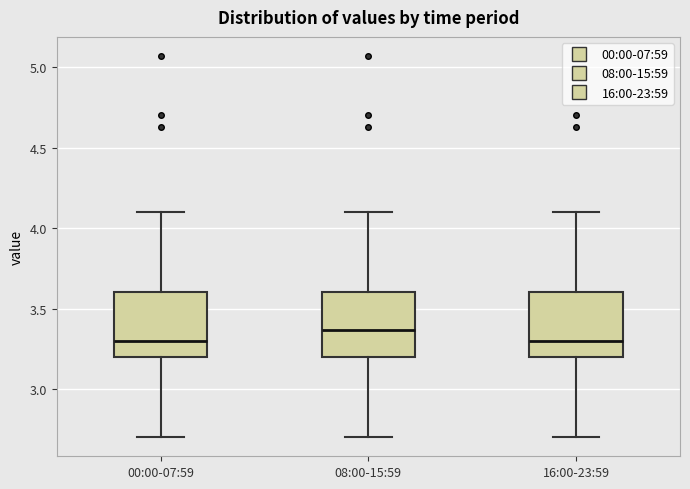

Reading left to right, transcribe this box plot: for each box, give where its median line is, the range the box spans, and where its two whiskers end, as read against the y-axis. The values are not printed on the chart, so give them approximately, as read against the axis.

00:00-07:59: median 3.30, box 3.20 to 3.60, whiskers 2.70 to 4.10
08:00-15:59: median 3.35, box 3.20 to 3.60, whiskers 2.70 to 4.10
16:00-23:59: median 3.30, box 3.20 to 3.60, whiskers 2.70 to 4.10